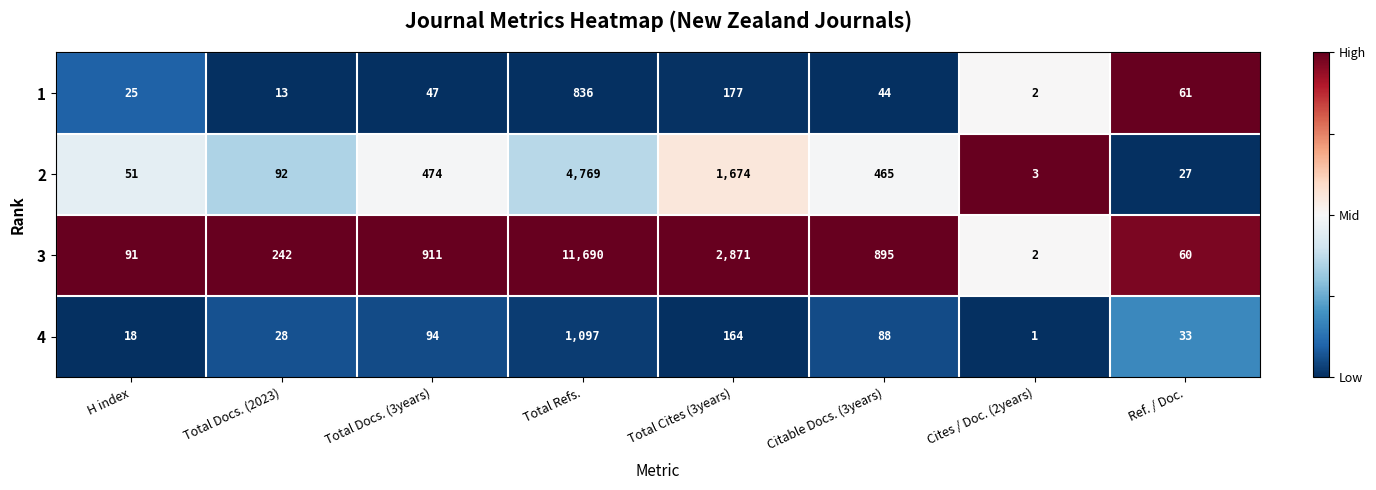

Is it true that 3 equals 911 at Total Docs. (3years)?

True